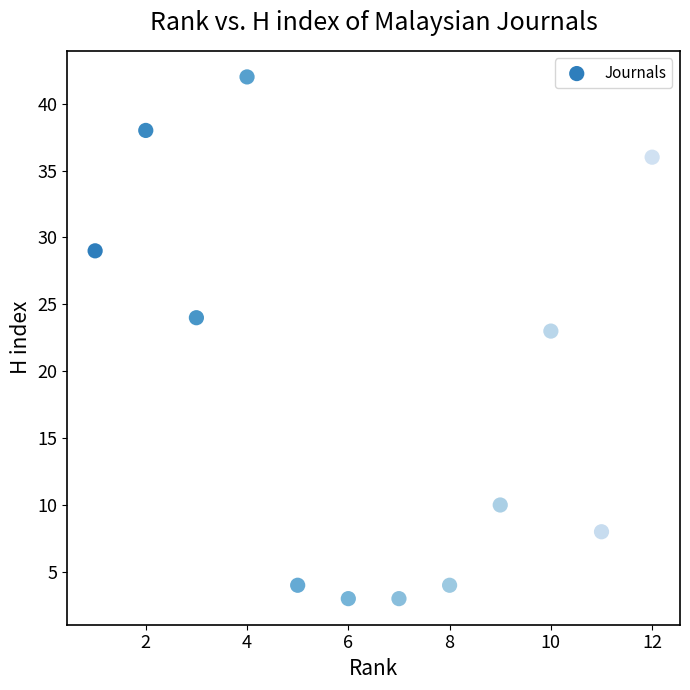

What is the range of X values (max minus min)?

11